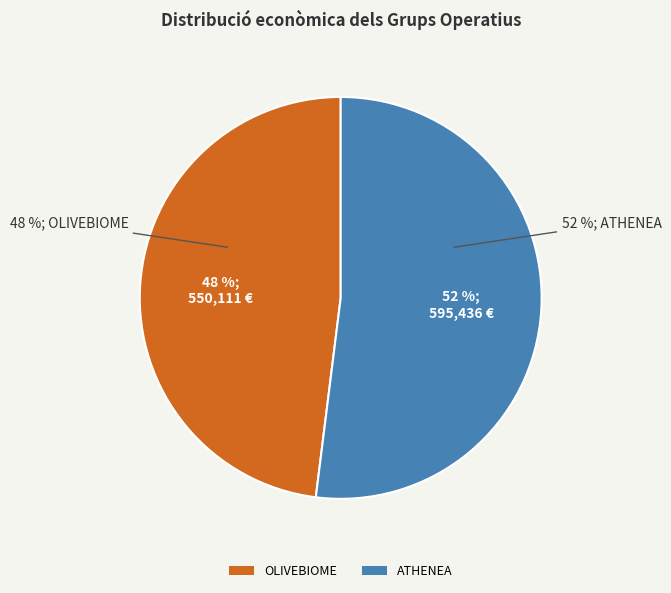

How many slices are in this pie chart?

2